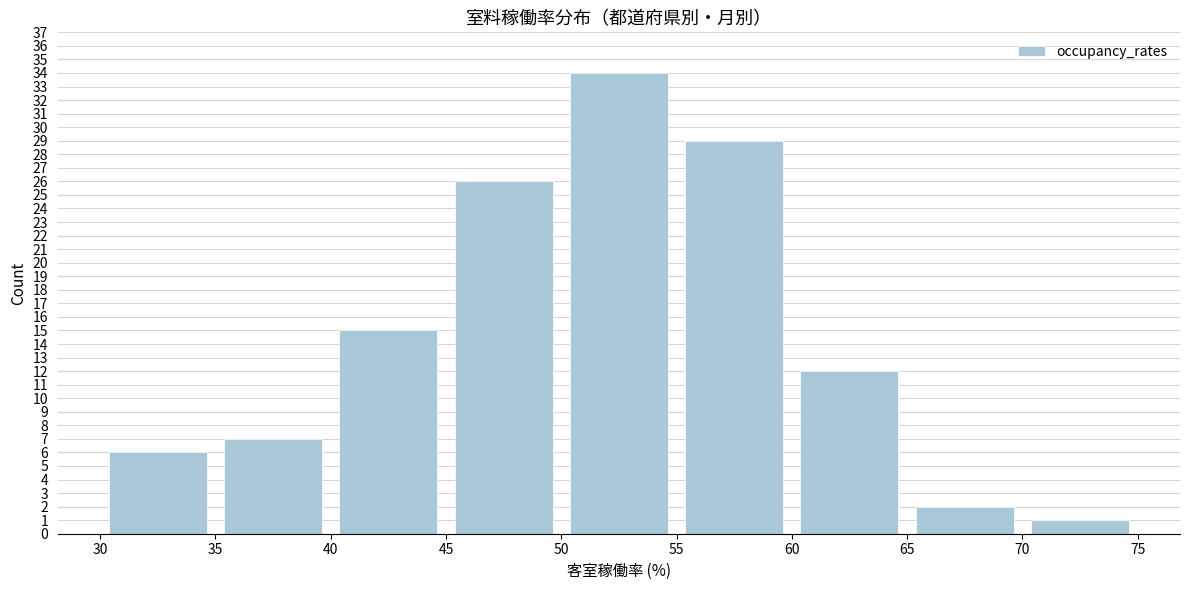

How tall is the bar that spans 40 to 45 on the x-axis? The values are not printed on the chart, so give them approximately, as read against the axis.

15